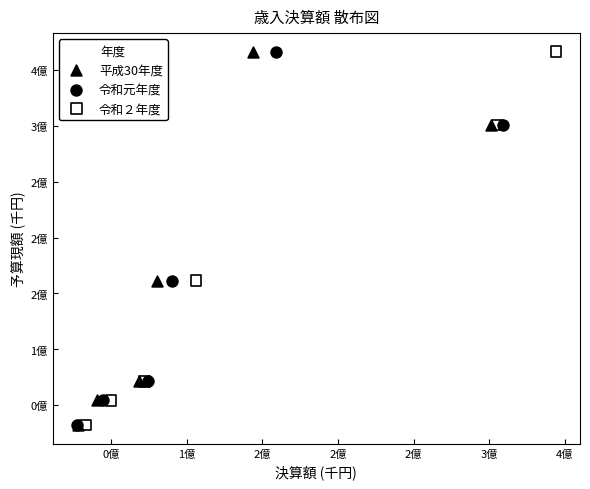

What are all the series names shown in the legend?

平成30年度, 令和元年度, 令和２年度